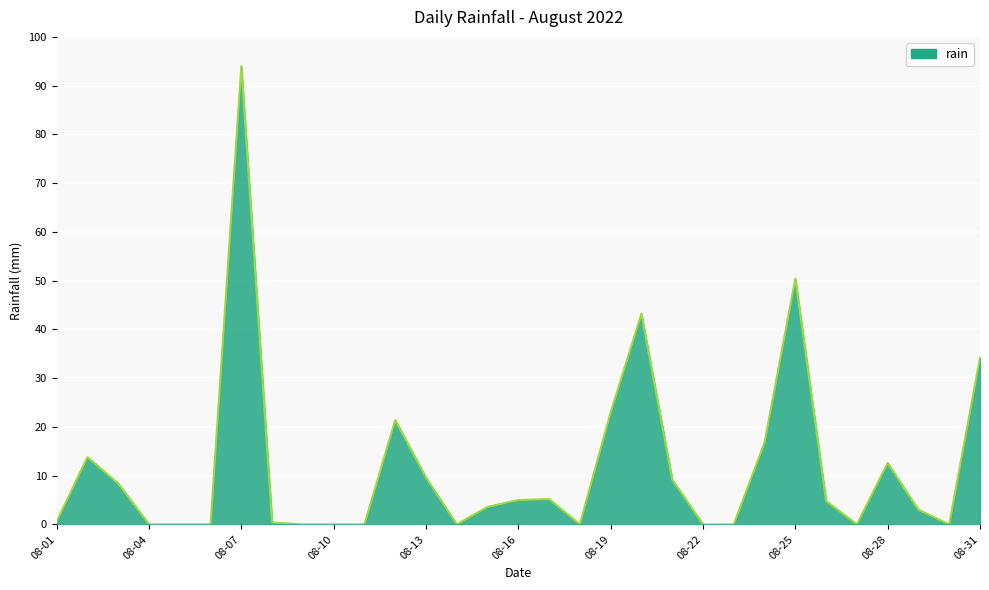

What is the maximum value shown in the chart?

94.0